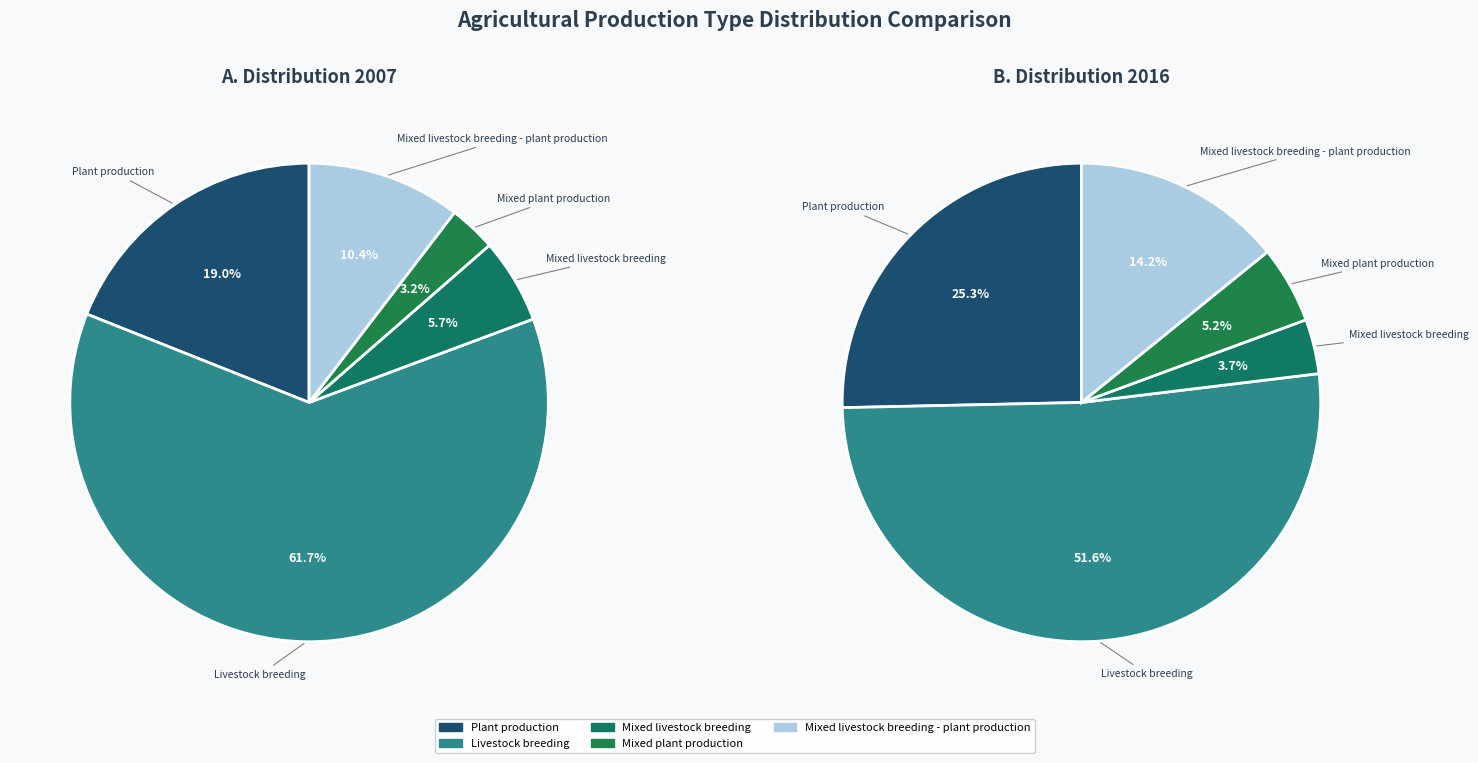

Rank the series by their maximum value, from highest to lowest.

values_2007, values_2016